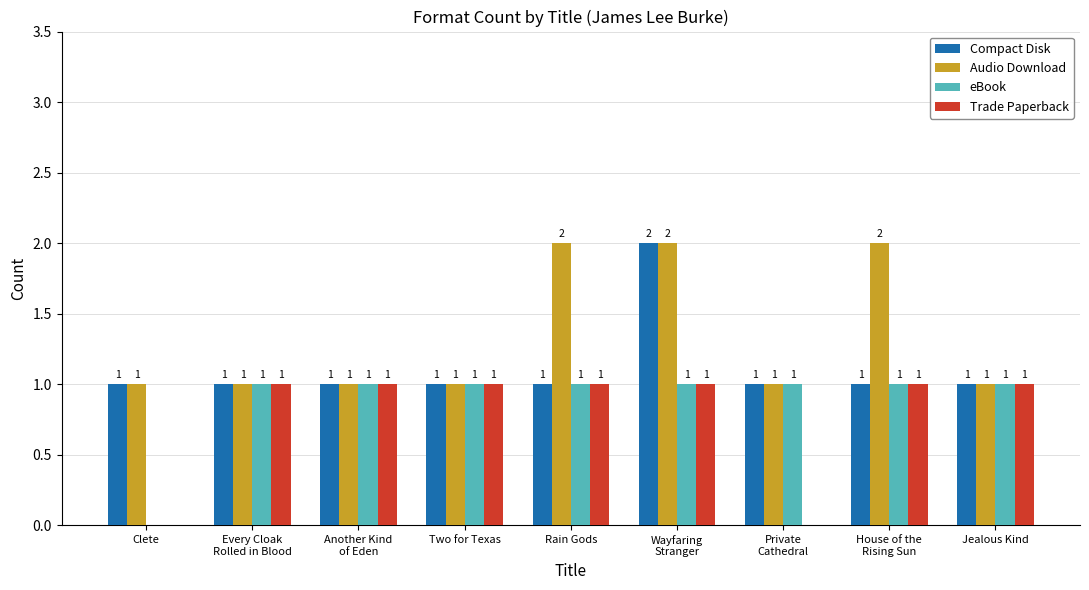

Does the chart contain stacked bars?

No